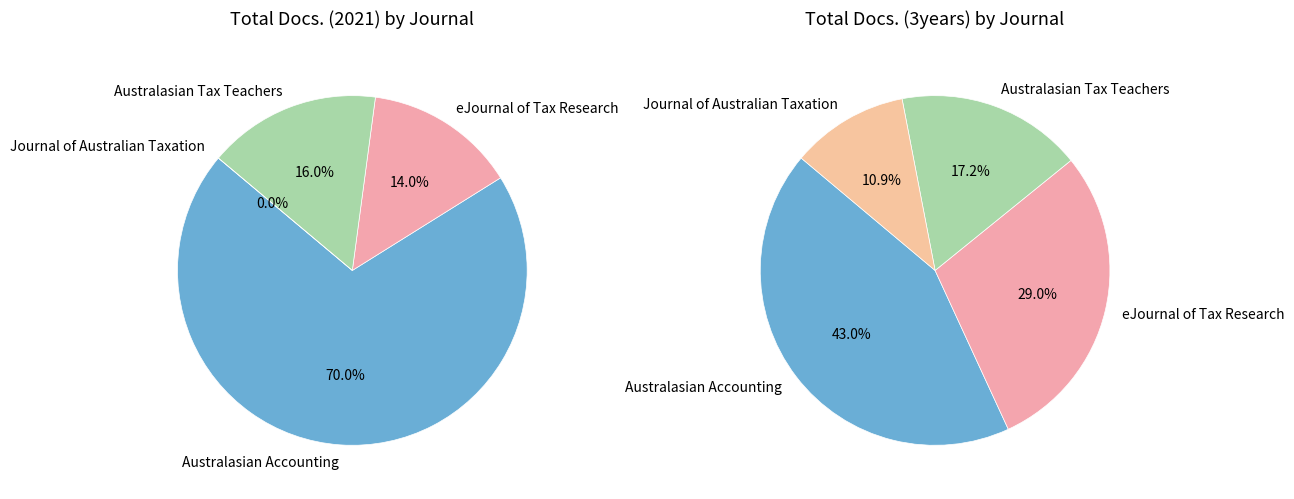

Combined, do eJournal of Tax Research and Journal of the Australasian Tax Teachers Association account for over 50%?

No